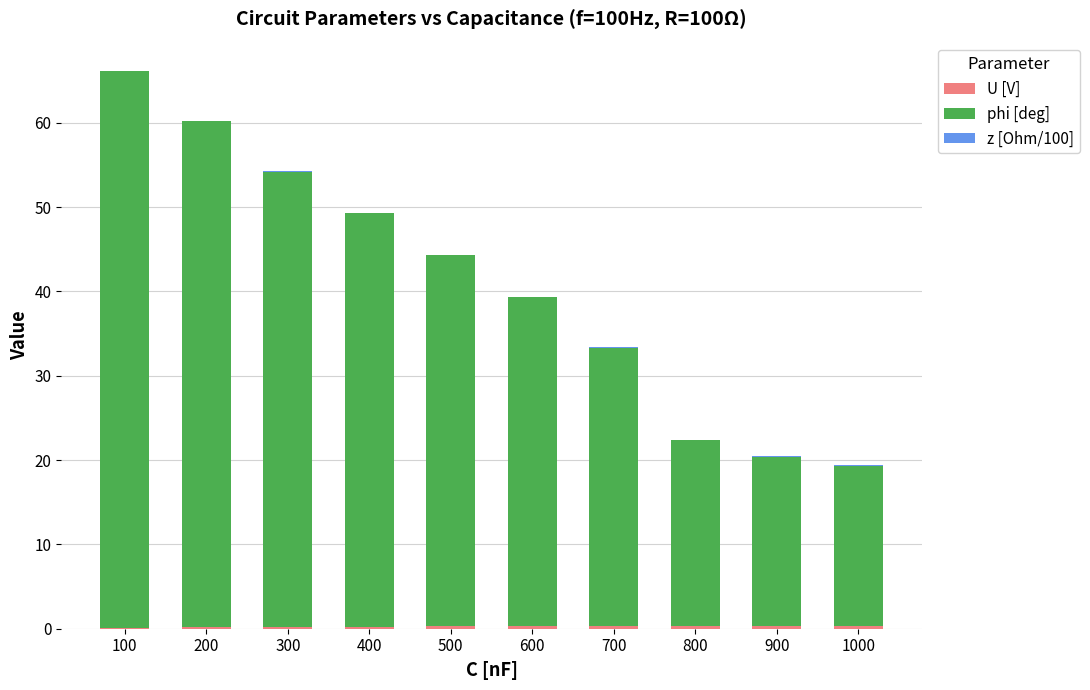

At which category is the sum across all series the highest?

100